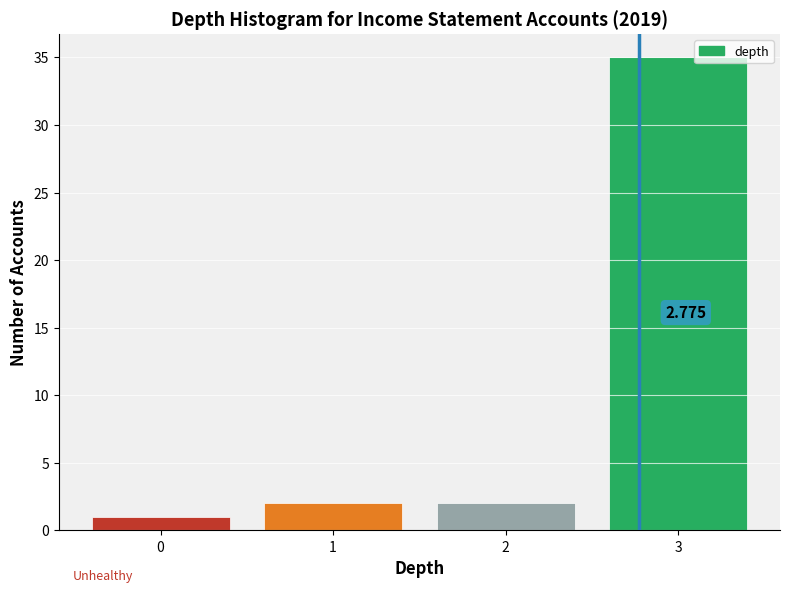

Over which range of the x-axis is the bar tallest?

2.5 to 3.5